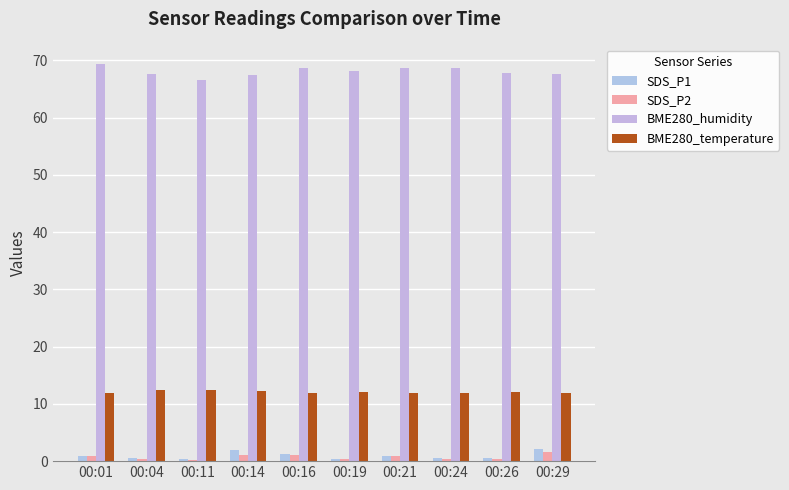

True or false: BME280_humidity has a value of 68.7 at 00:16.

True